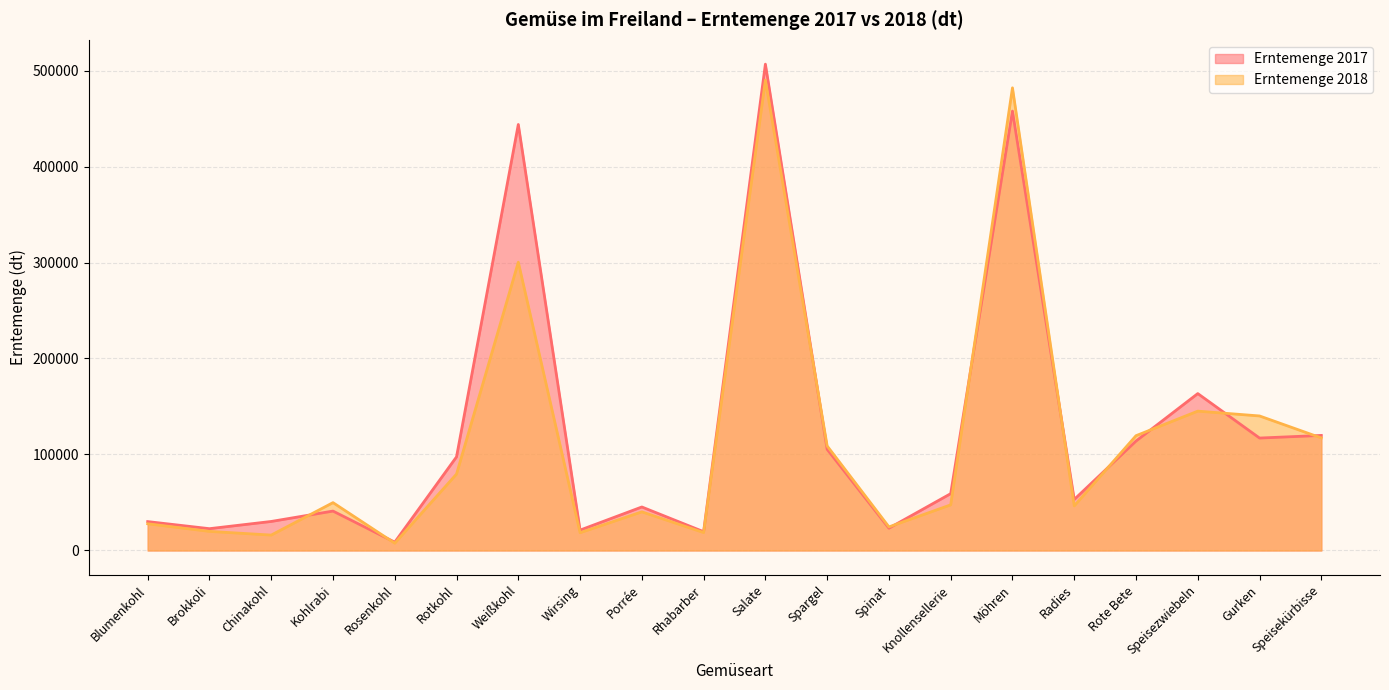

Which series changed the most between Salate and Knollensellerie?

Erntemenge 2017